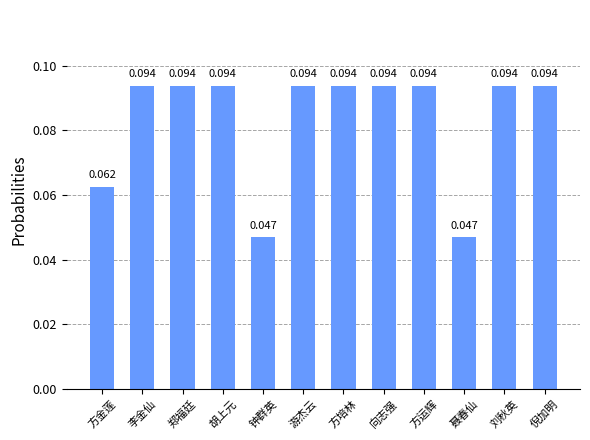

How many categories are shown in the chart?

12